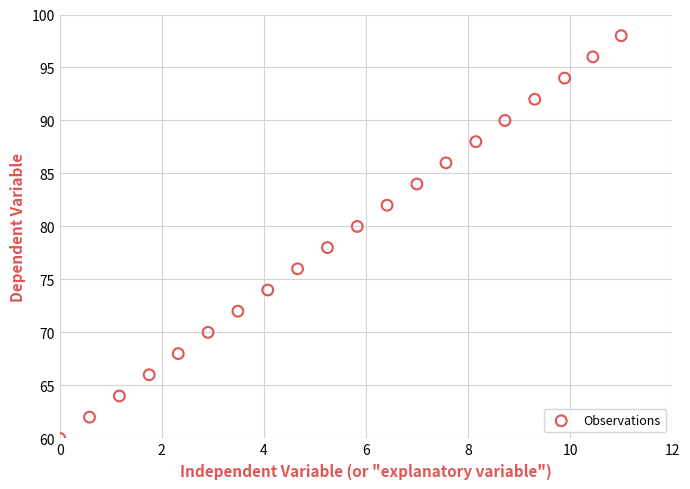

What is the range of Y values (max minus min)?

38